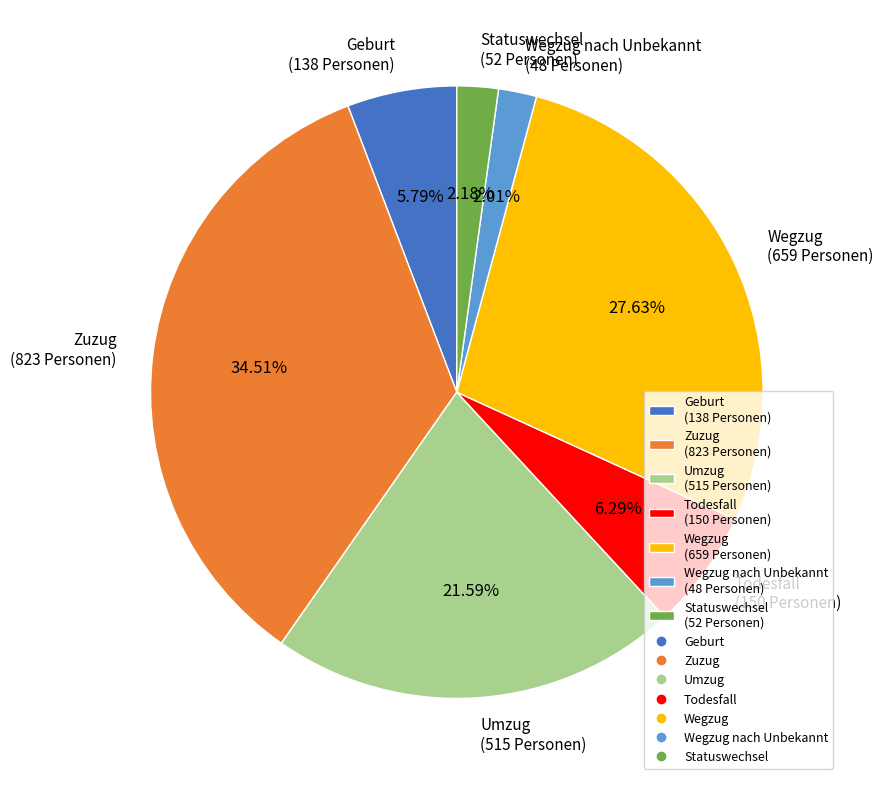

Is the sum of Zuzug (823 Personen) and Wegzug (659 Personen) greater than half?

Yes